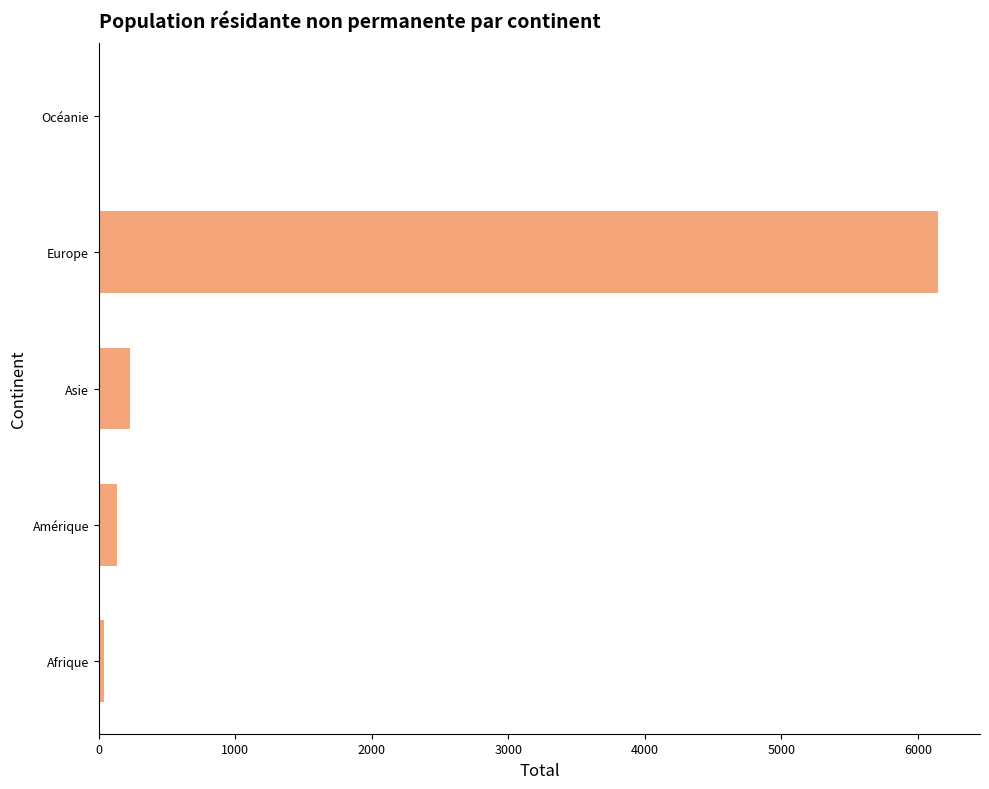

True or false: the data shows 10169 at Europe.

False